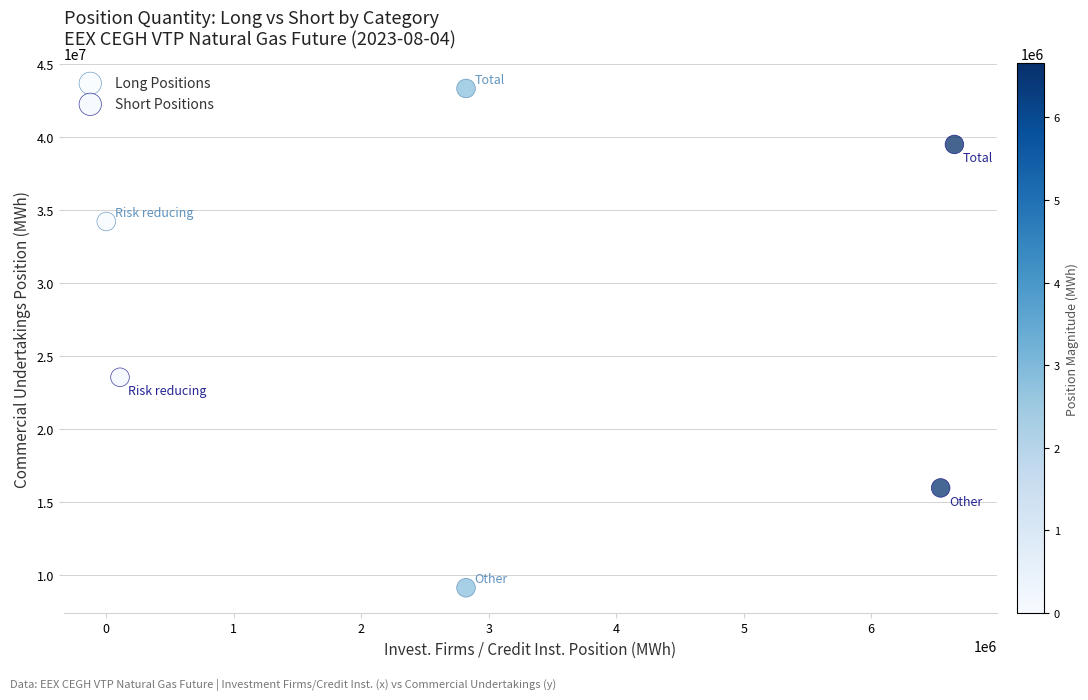

Which series has the widest spread of Y values?

Long Positions